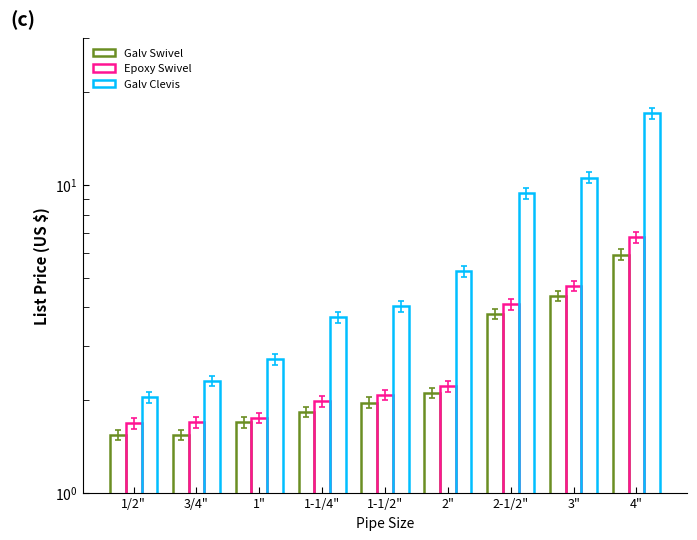

How many data points in Galv Clevis are less than 4?

4